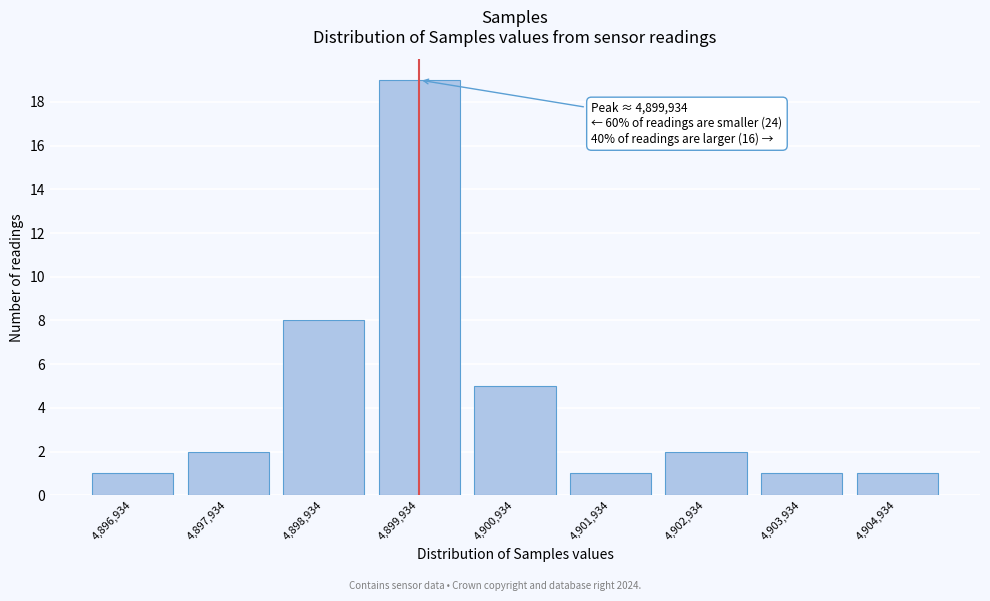

Over which range of the x-axis is the bar tallest?

4899400 to 4900400